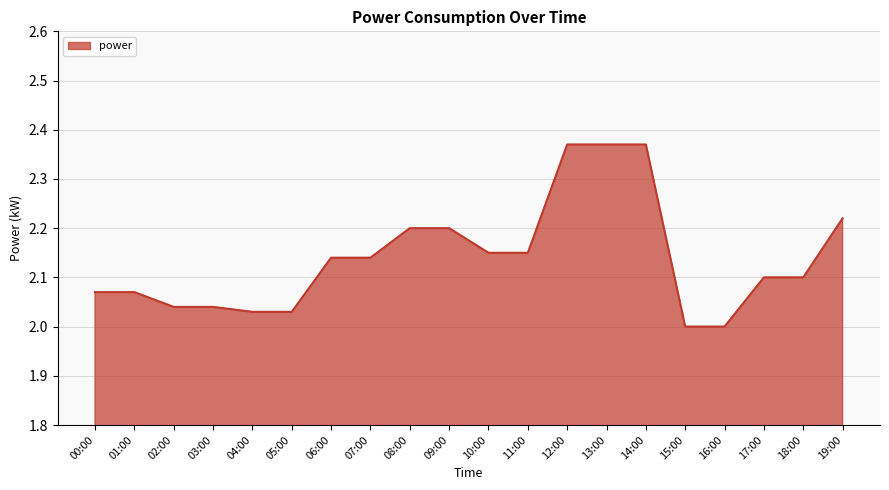

What is the change in value from 04:00 to 10:00?

+0.1